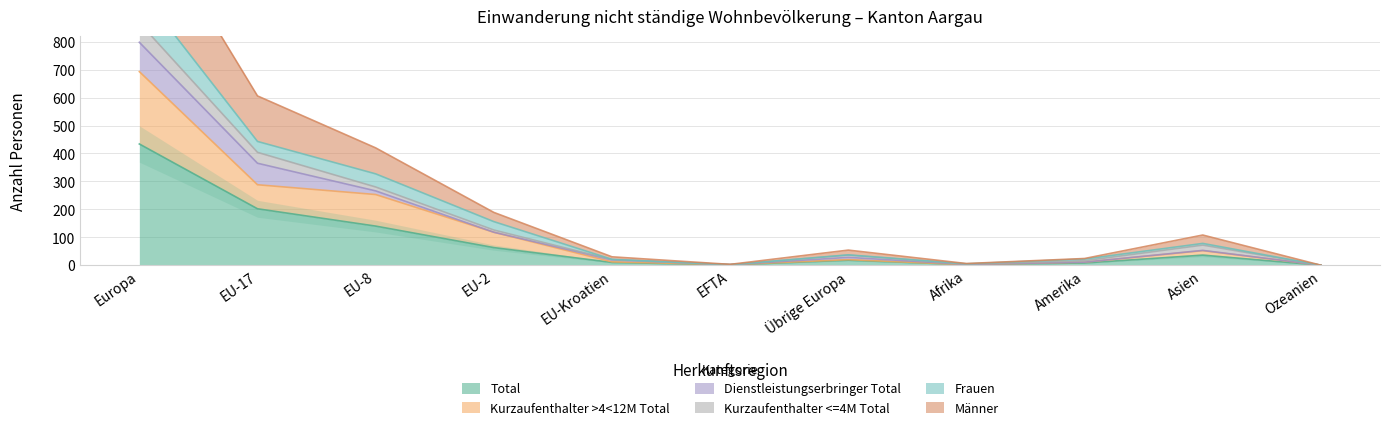

What is the difference between the highest and lowest values at EU-8?

280